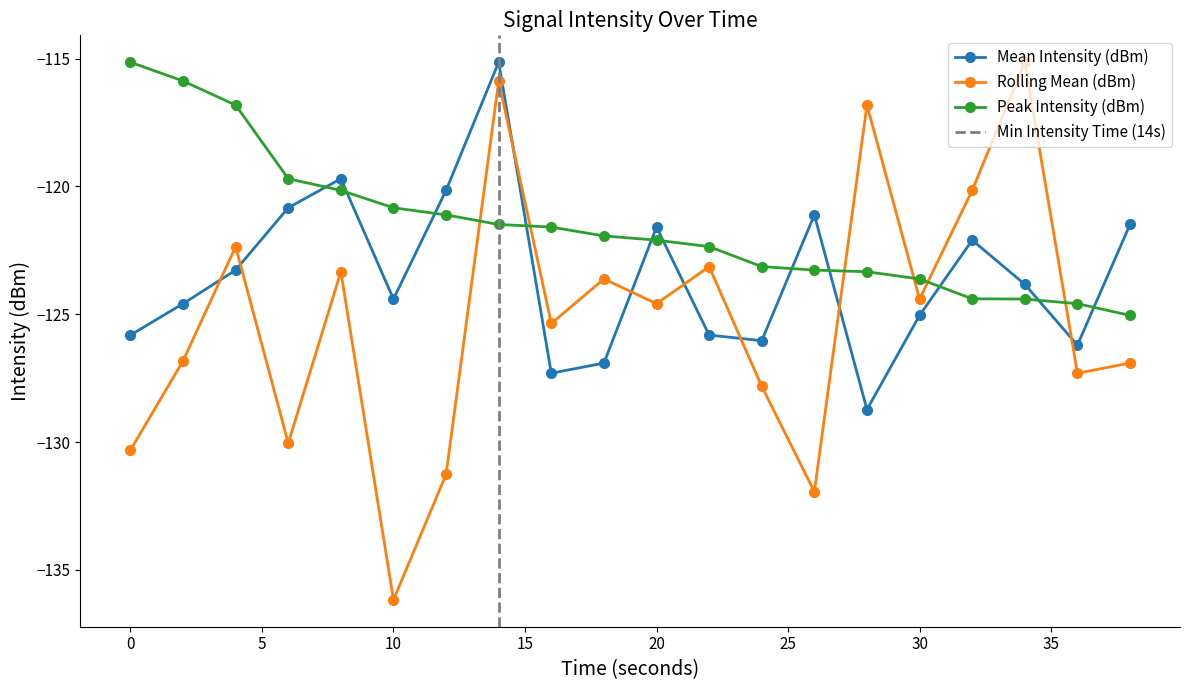

Reading left to right, transcribe all the data shown in this chart.

Mean Intensity (dBm): 0=-125.8	2=-124.6	4=-123.3	6=-120.8	8=-119.7	10=-124.4	12=-120.2	14=-115.1	16=-127.3	18=-126.9	20=-121.6	22=-125.8	24=-126.0	26=-121.1	28=-128.7	30=-125.0	32=-122.1	34=-123.8	36=-126.2	38=-121.5
Rolling Mean (dBm): 0=-130.3	2=-126.8	4=-122.4	6=-130.0	8=-123.3	10=-136.2	12=-131.3	14=-115.9	16=-125.4	18=-123.6	20=-124.6	22=-123.1	24=-127.8	26=-131.9	28=-116.8	30=-124.4	32=-120.2	34=-115.1	36=-127.3	38=-126.9
Peak Intensity (dBm): 0=-115.1	2=-115.9	4=-116.8	6=-119.7	8=-120.2	10=-120.8	12=-121.1	14=-121.5	16=-121.6	18=-121.9	20=-122.1	22=-122.4	24=-123.1	26=-123.3	28=-123.3	30=-123.6	32=-124.4	34=-124.4	36=-124.6	38=-125.0